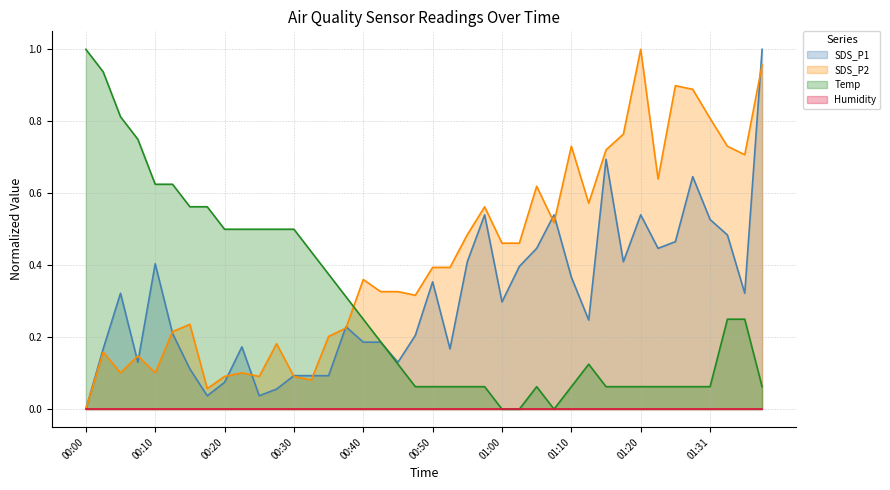

True or false: Temp and SDS_P2 cross at least once.

True